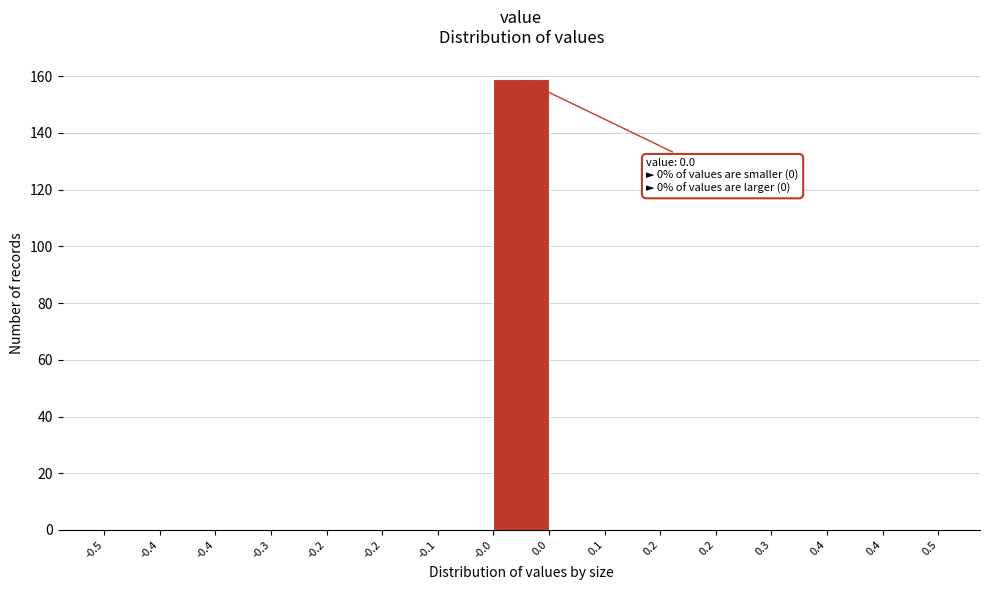

Are the bars horizontal?

No